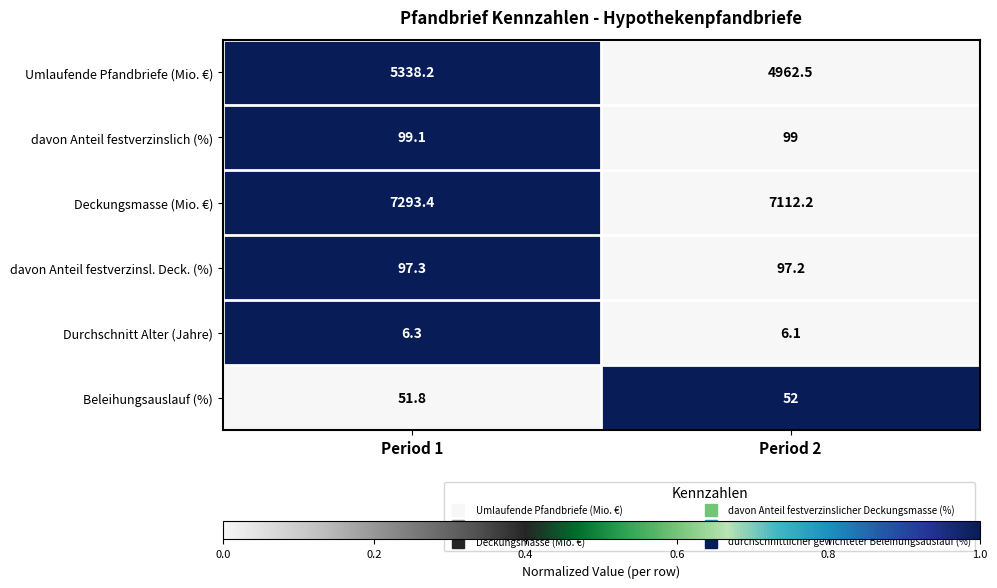

Read the Deckungsmasse (Mio. €) value at Period 2.

7112.2